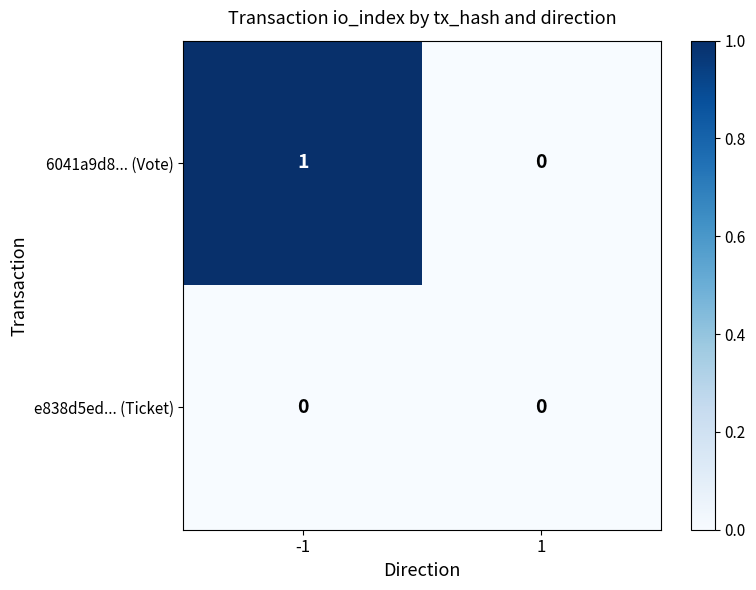

Reading left to right, list all the values displayed in this chart.

6041a9d8... (Vote): 1	0
e838d5ed... (Ticket): 0	0